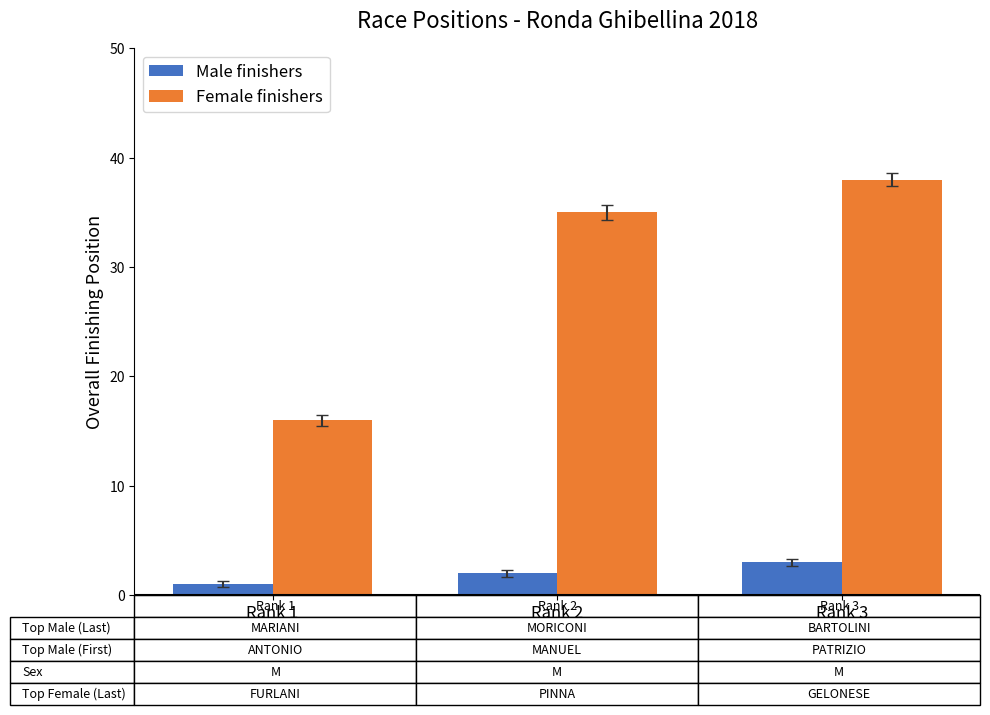

Rank the series at Rank 3 from highest to lowest value.

Female finishers, Male finishers